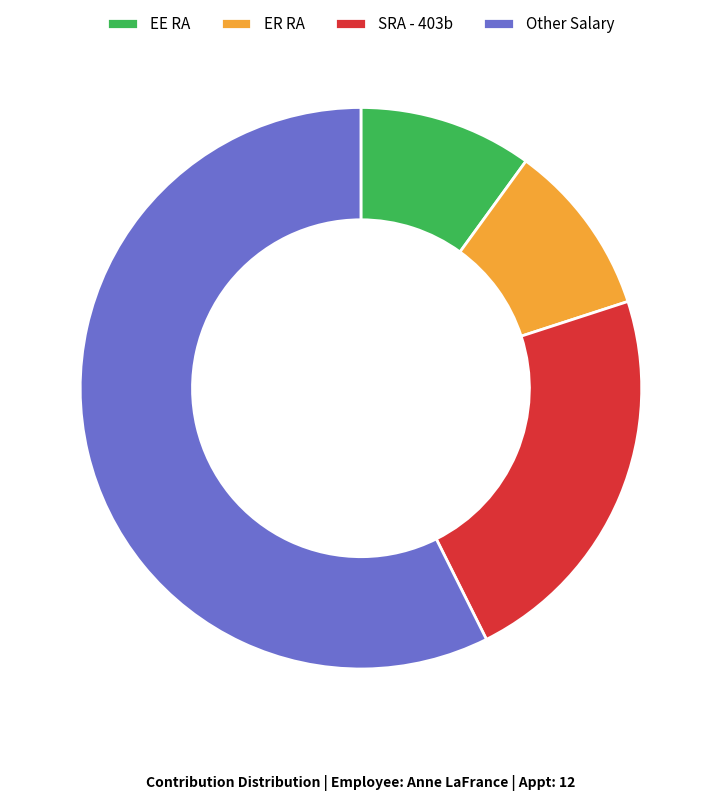

What is the largest slice in the pie chart?

Other Salary